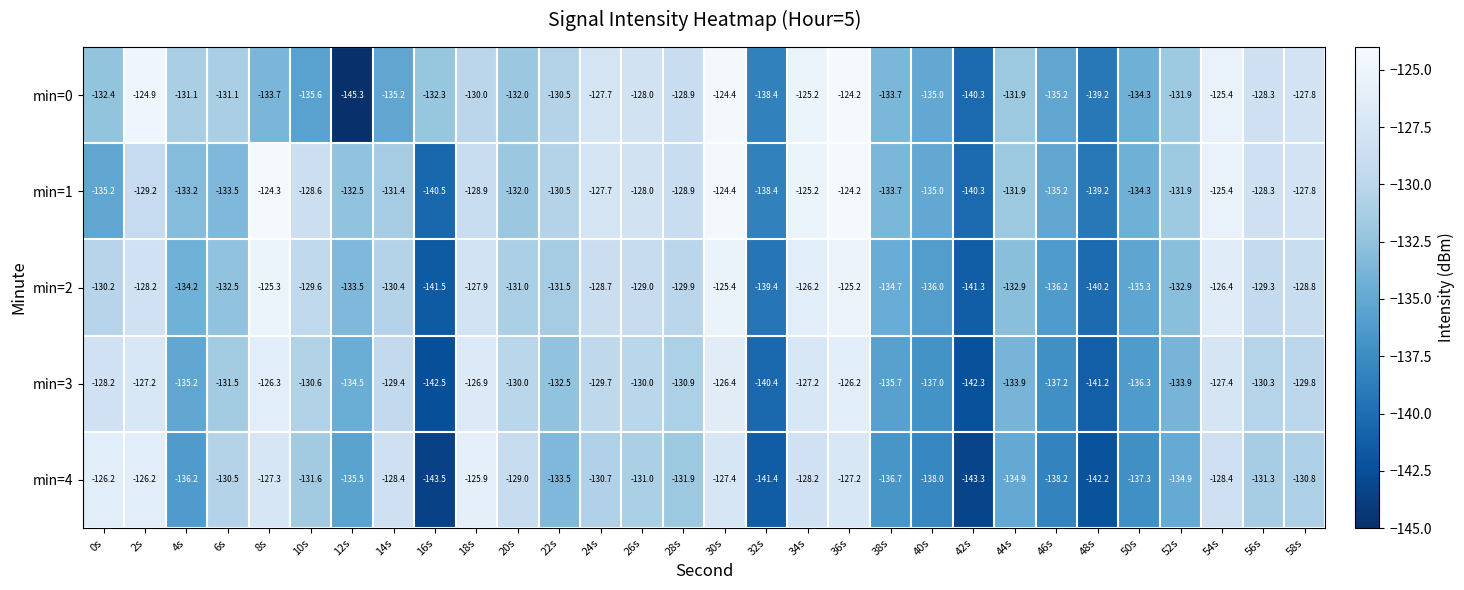

What is the difference between the second highest and second lowest values in the min=2 series?

16.0